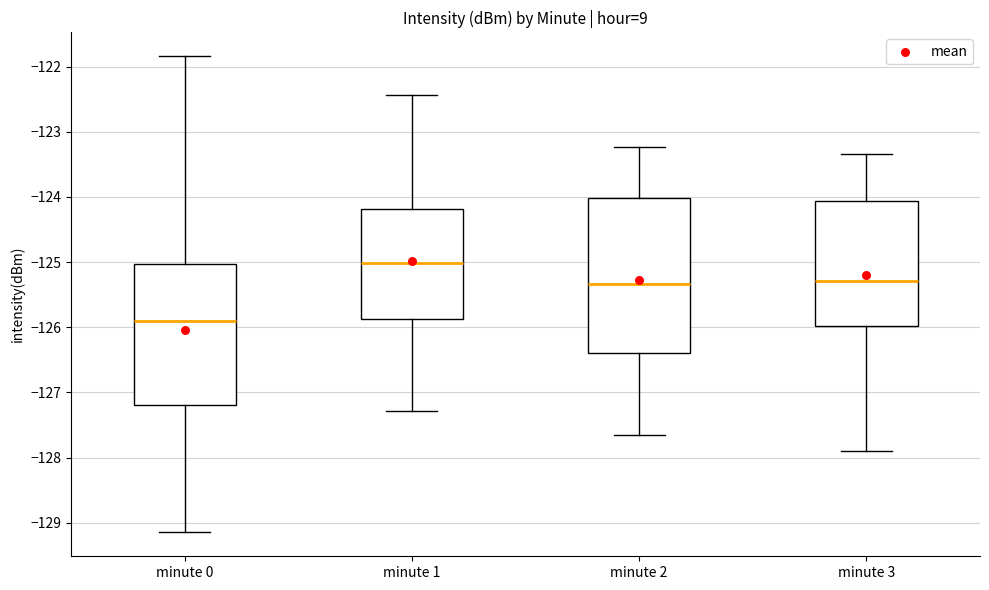

Reading left to right, transcribe this box plot: for each box, give where its median line is, the range the box spans, and where its two whiskers end, as read against the y-axis. The values are not printed on the chart, so give them approximately, as read against the axis.

minute 0: median -125.9, box -127.2 to -125.0, whiskers -129.1 to -121.8
minute 1: median -125.0, box -125.9 to -124.2, whiskers -127.3 to -122.4
minute 2: median -125.3, box -126.4 to -124.0, whiskers -127.7 to -123.2
minute 3: median -125.3, box -126.0 to -124.1, whiskers -127.9 to -123.3